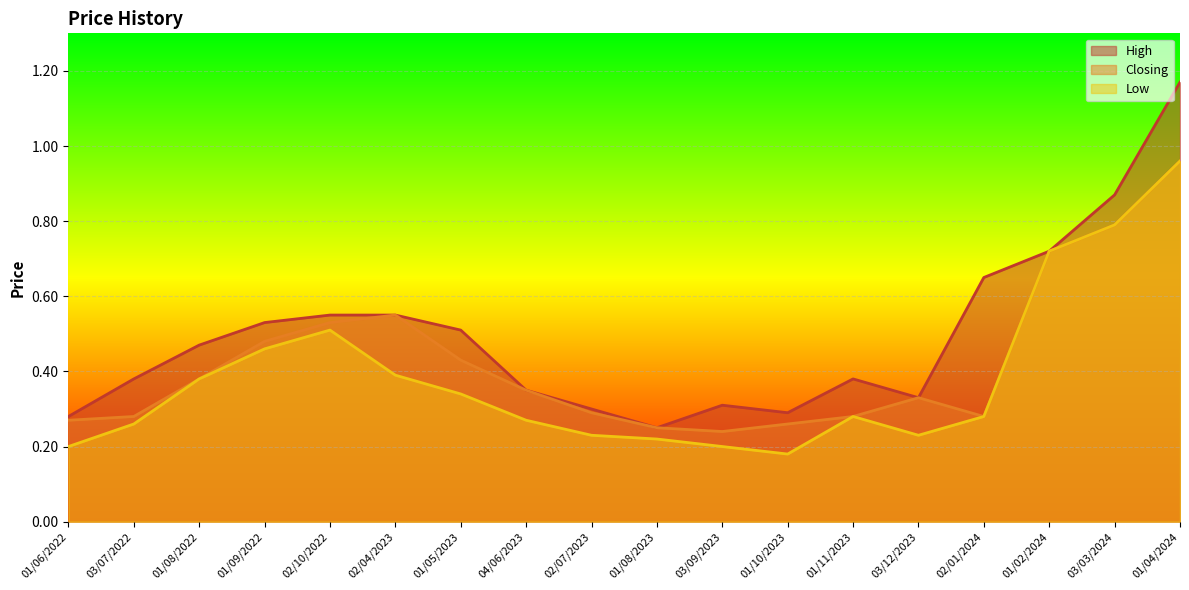

At which category does Closing reach its first local peak?

02/04/2023